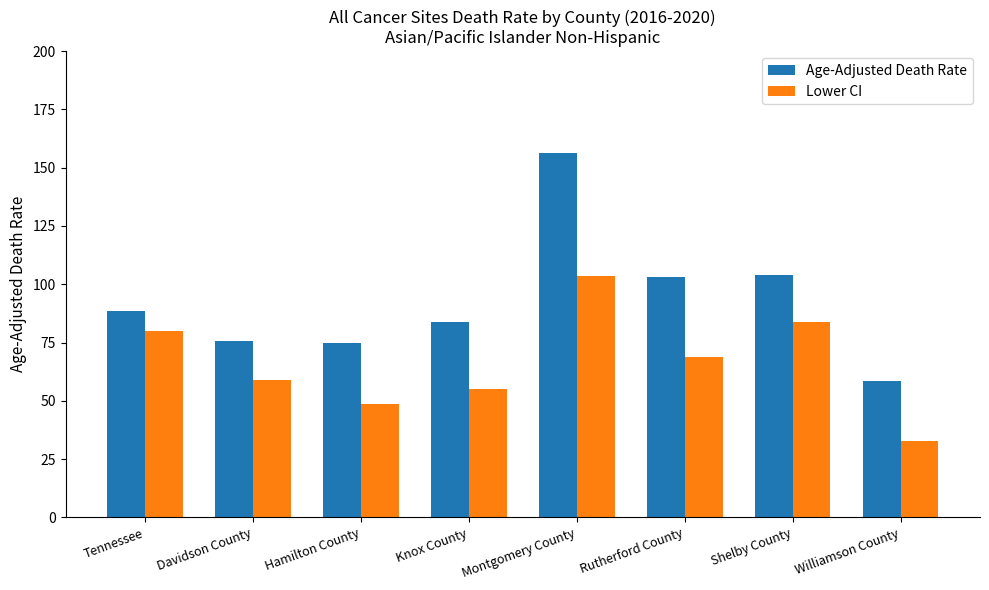

List the series in order of their peak value, highest first.

Age-Adjusted Death Rate, Lower CI